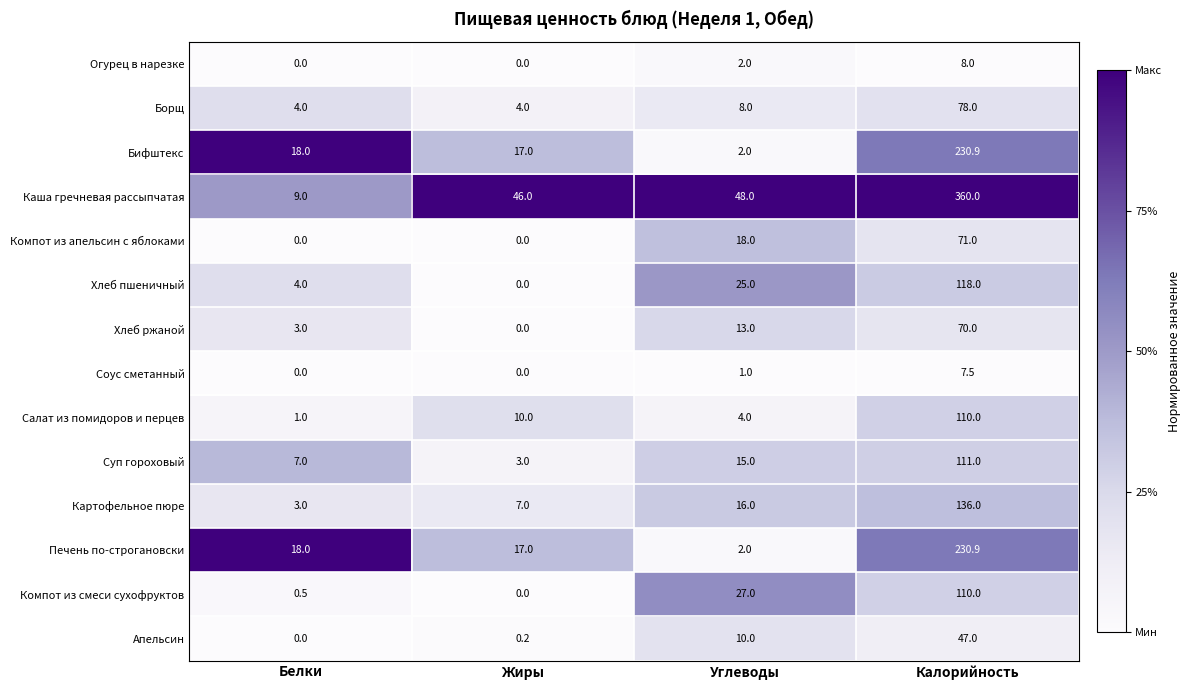

At which category is the sum across all series the highest?

Калорийность